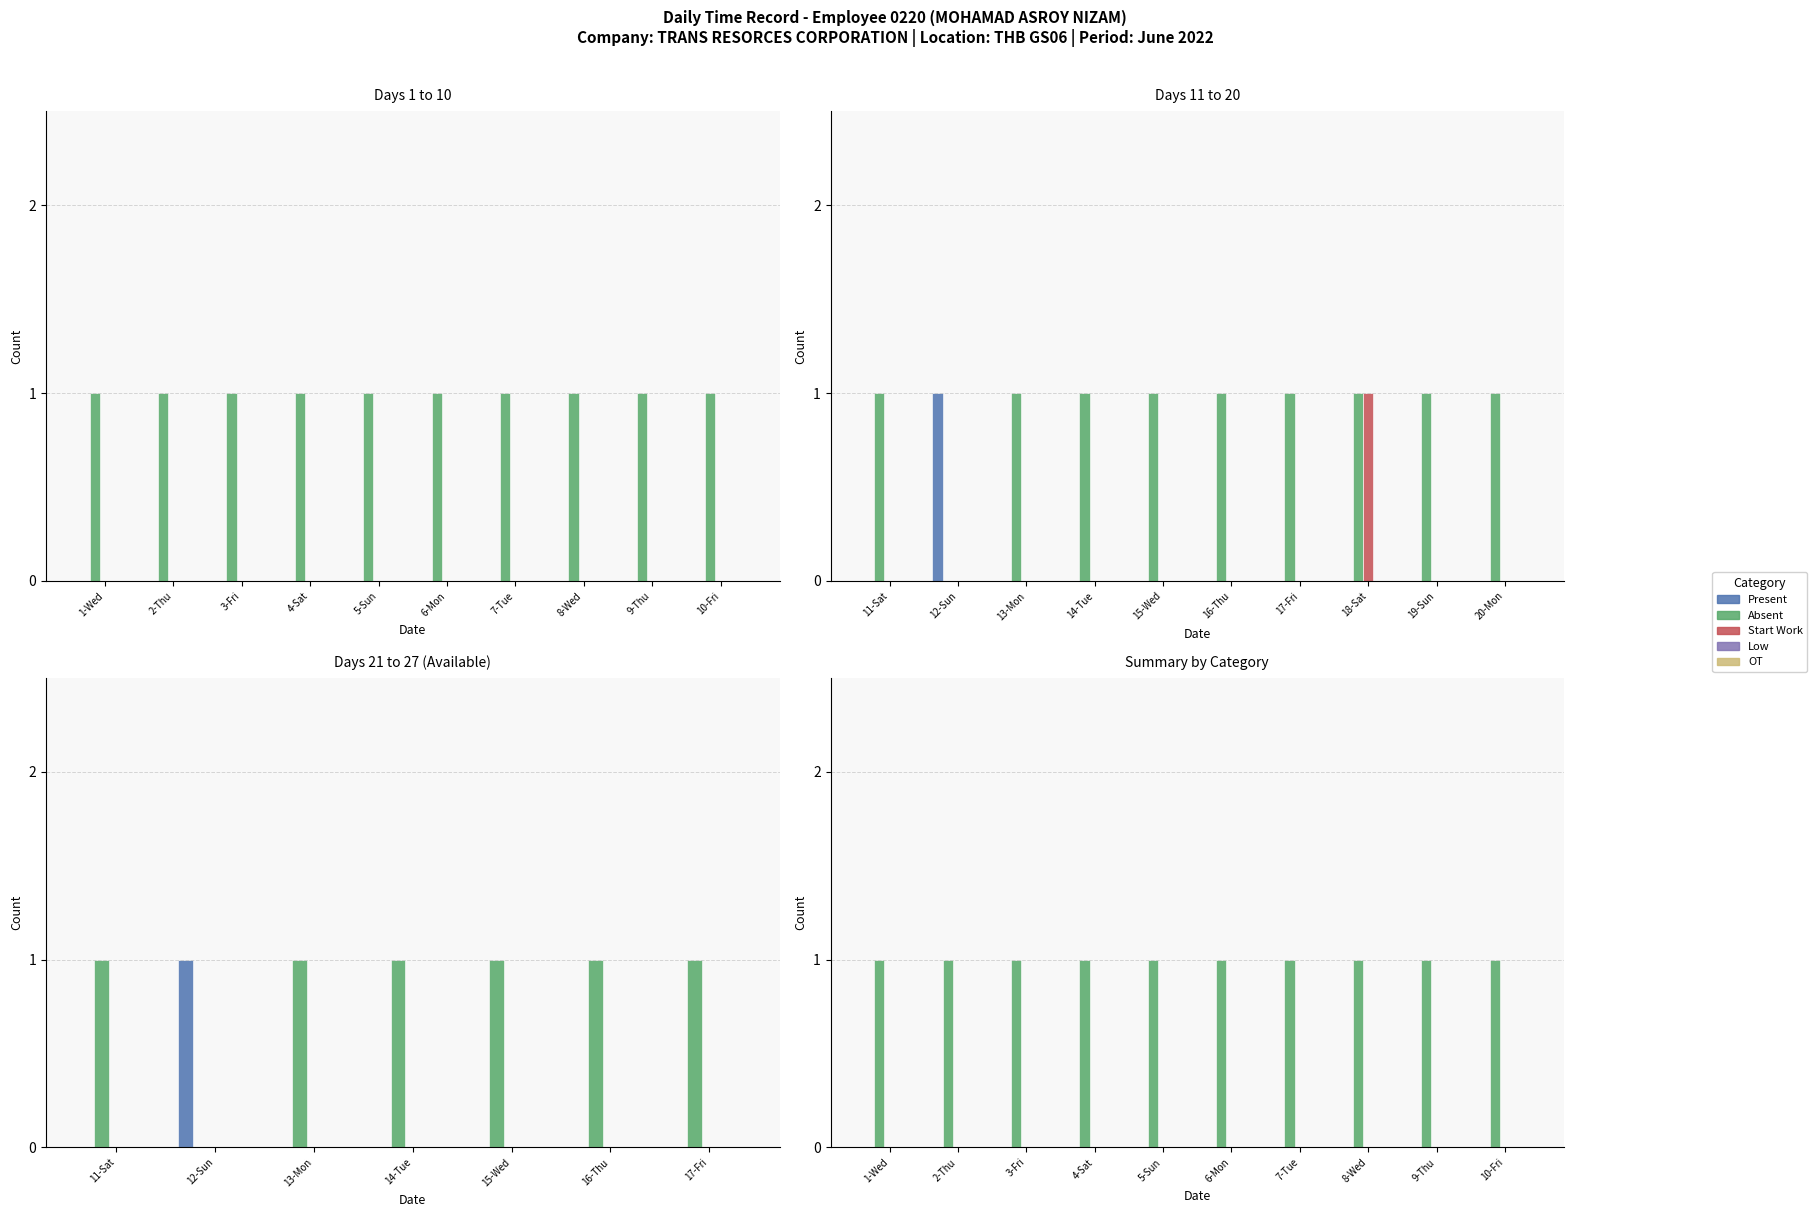

How many groups of bars are there?

10